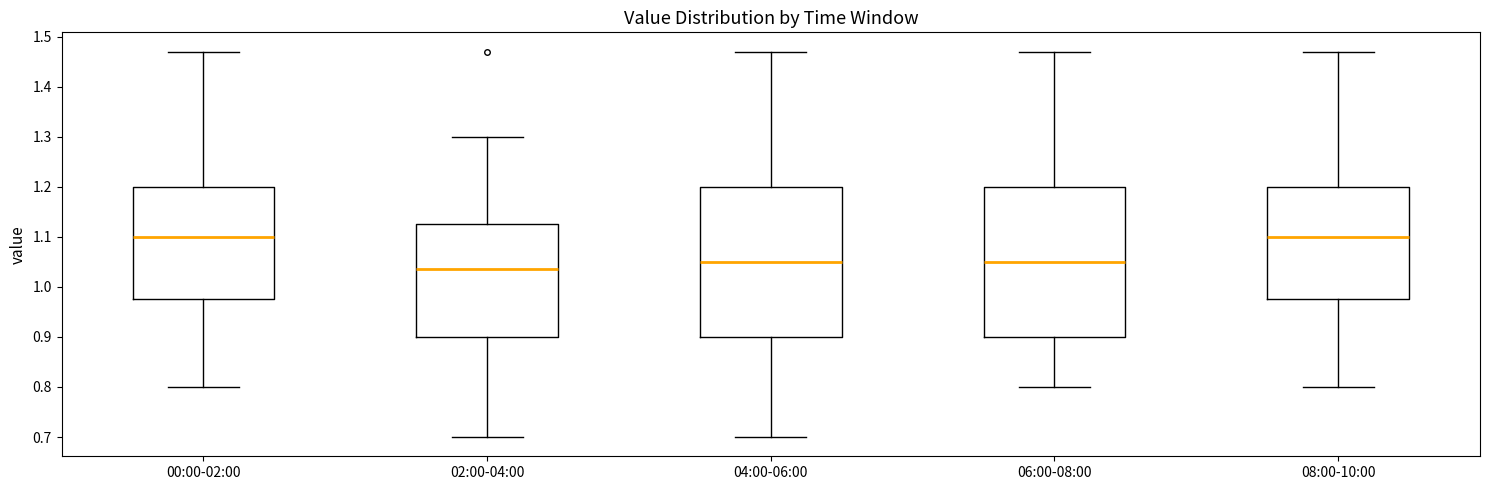

Reading left to right, read every box against the y-axis: the position of its median line, the range the box covers, and the ends of its whiskers. The values are not printed on the chart, so give them approximately, as read against the axis.

00:00-02:00: median 1.10, box 0.98 to 1.20, whiskers 0.80 to 1.47
02:00-04:00: median 1.04, box 0.90 to 1.13, whiskers 0.70 to 1.30
04:00-06:00: median 1.05, box 0.90 to 1.20, whiskers 0.70 to 1.47
06:00-08:00: median 1.05, box 0.90 to 1.20, whiskers 0.80 to 1.47
08:00-10:00: median 1.10, box 0.98 to 1.20, whiskers 0.80 to 1.47